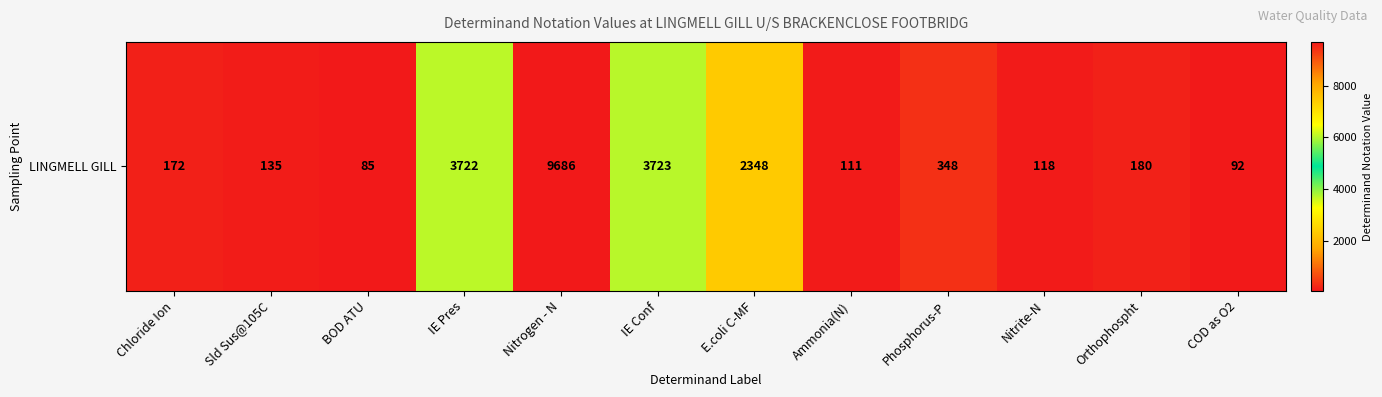

Reading left to right, transcribe all the data shown in this chart.

Chloride Ion=172	Sld Sus@105C=135	BOD ATU=85	IE Pres=3722	Nitrogen - N=9686	IE Conf=3723	E.coli C-MF=2348	Ammonia(N)=111	Phosphorus-P=348	Nitrite-N=118	Orthophospht=180	COD as O2=92